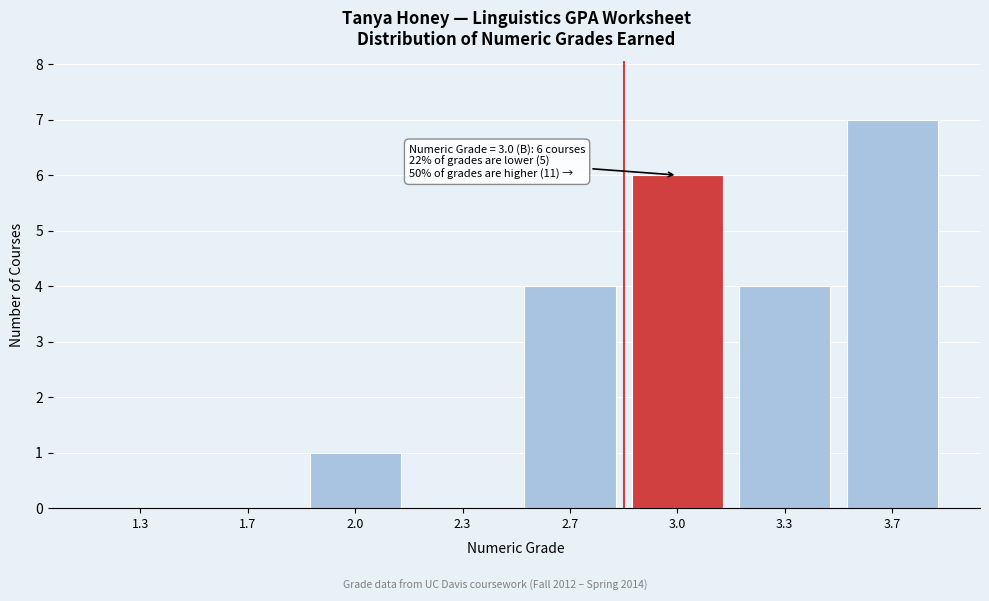

Reading left to right, list all the values displayed in this chart.

1.3=0	1.7=0	2.0=1	2.3=0	2.7=4	3.0=6	3.3=4	3.7=7